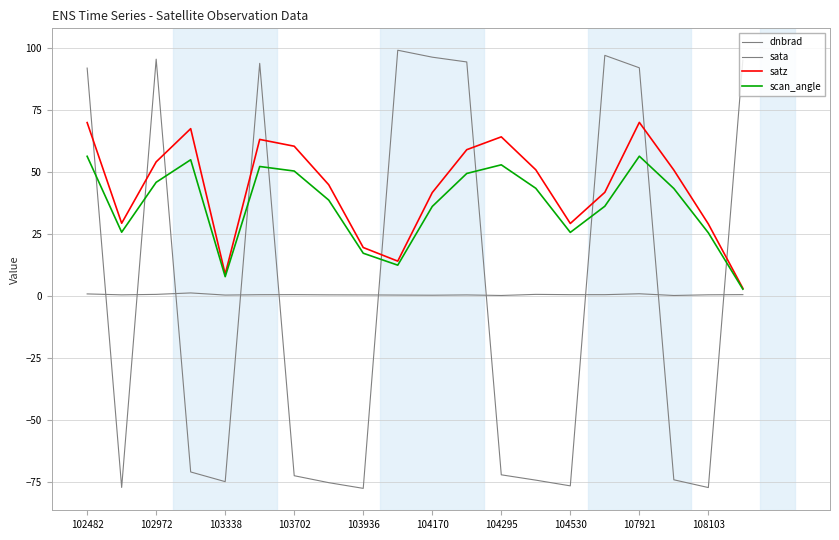

What is the minimum value shown in the chart?

-77.6